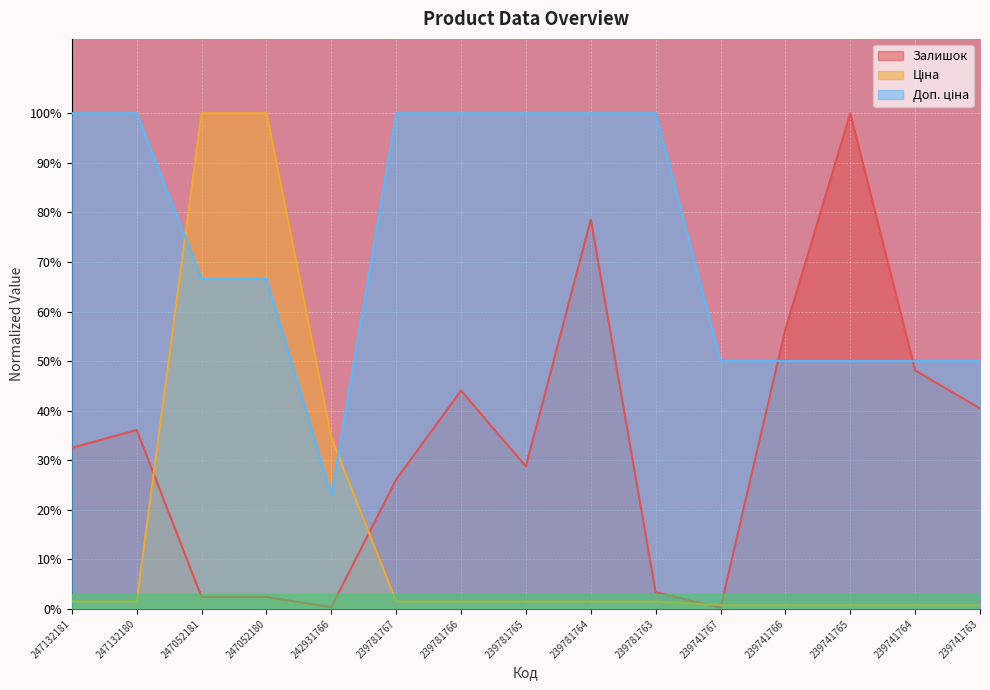

What is the total value across all series at 239781765?

1.3